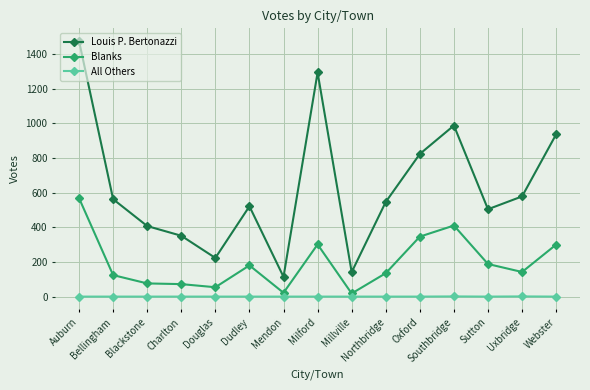

List the series in order of their peak value, highest first.

Louis P. Bertonazzi, Blanks, All Others